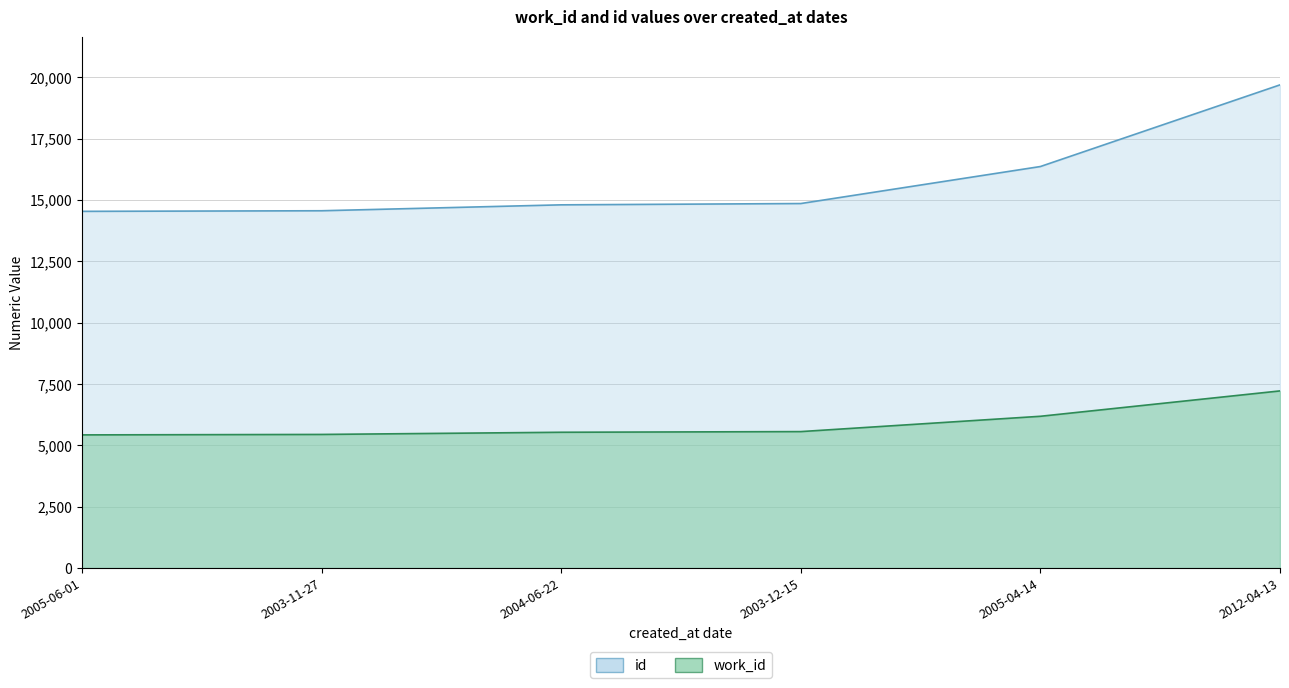

What is the sum of the work_id values at 2012-04-13 and 2003-11-27?

12660